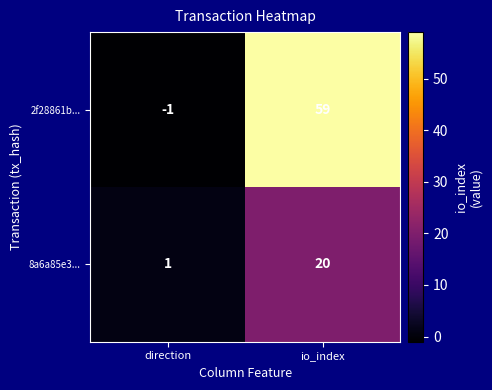

The value of 8a6a85e3... at io_index is 13. True or false?

False